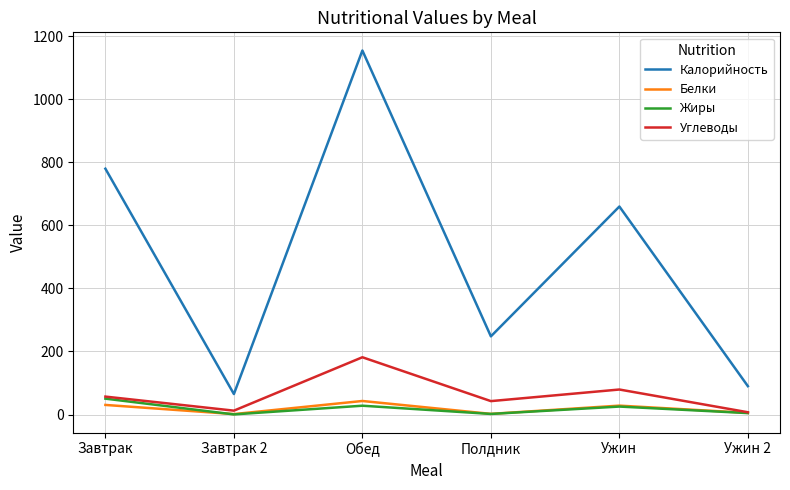

The value of Калорийность at Завтрак is 166.7. True or false?

False